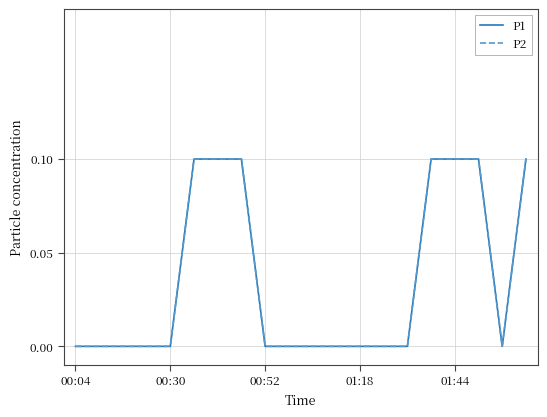

Which category has the highest value in the P1 series?

5